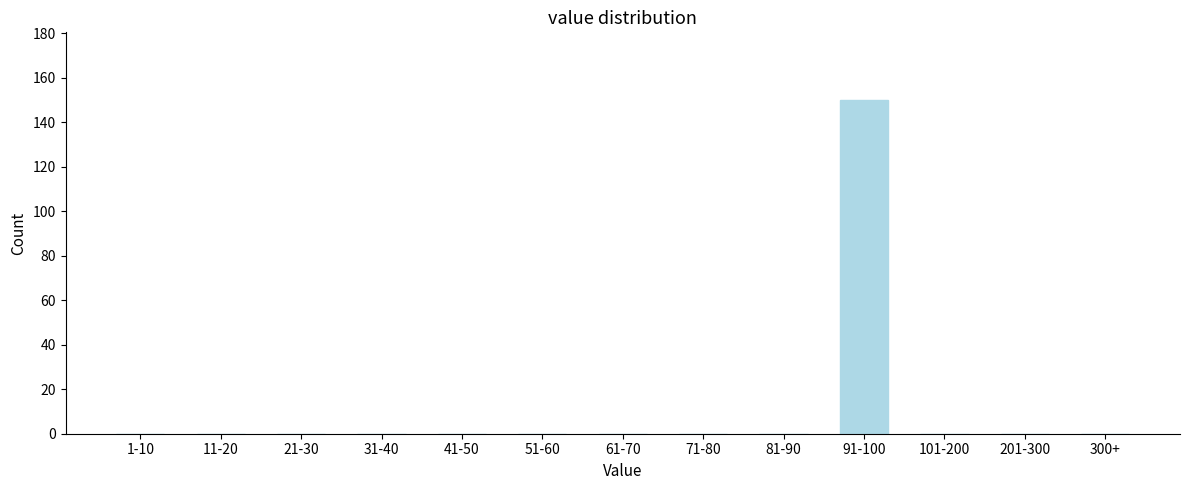

Reading left to right, list all the values displayed in this chart.

1-10=0	11-20=0	21-30=0	31-40=0	41-50=0	51-60=0	61-70=0	71-80=0	81-90=0	91-100=150	101-200=0	201-300=0	300+=0